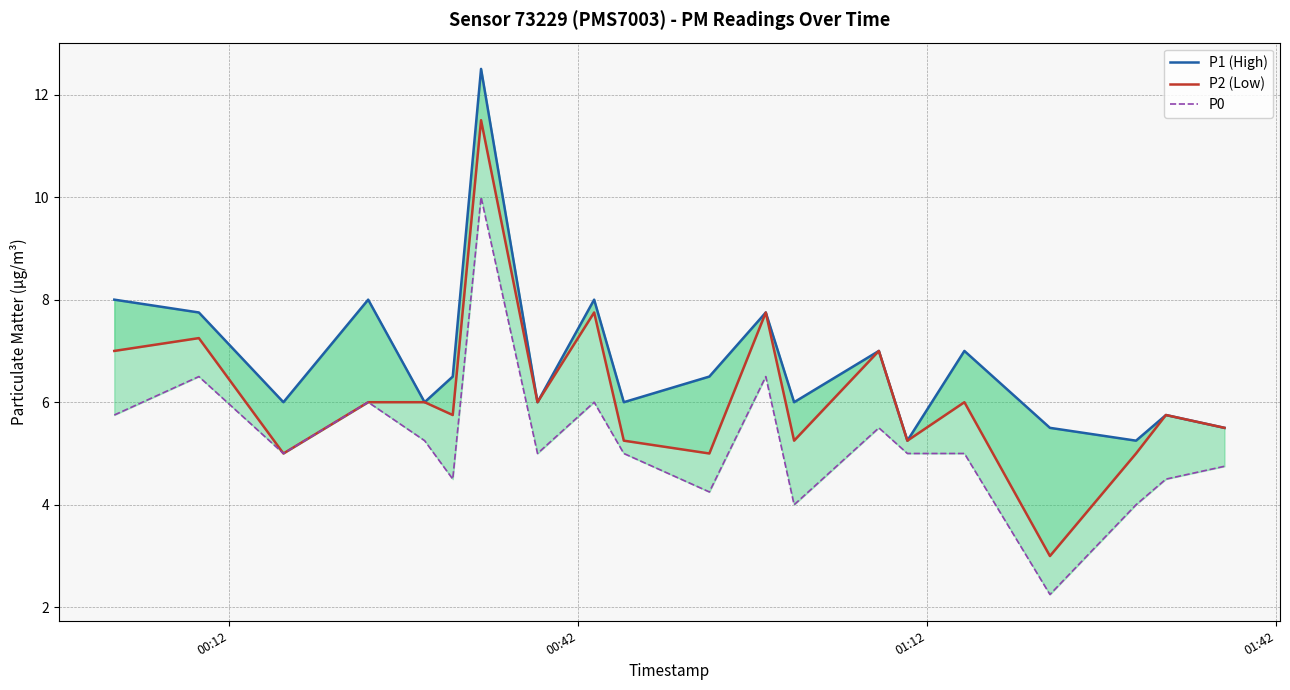

Which series has the largest total across all categories?

P1 (High)